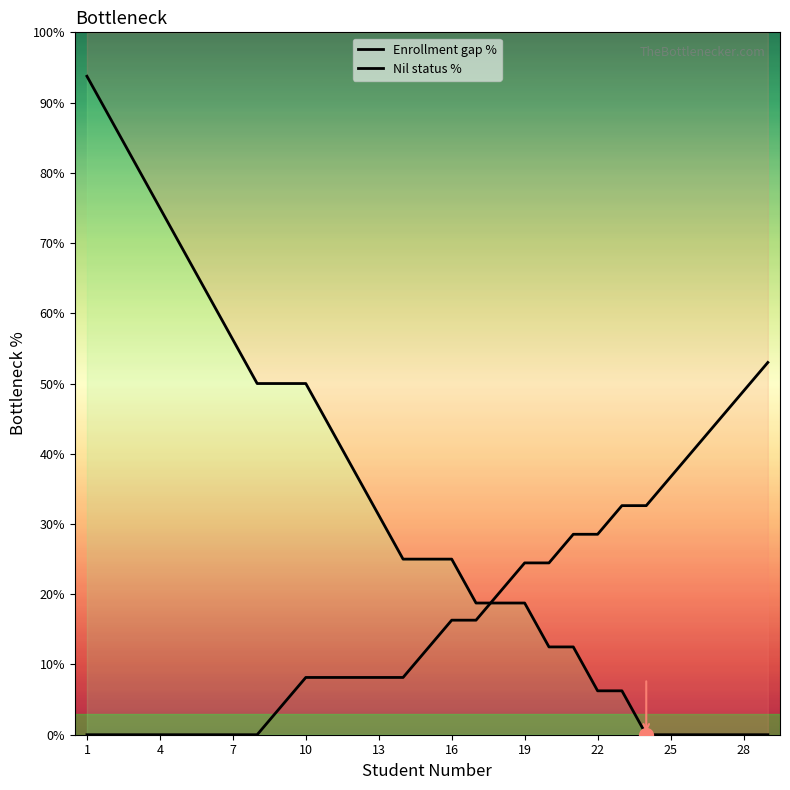

Which category has the highest value across all series?

1